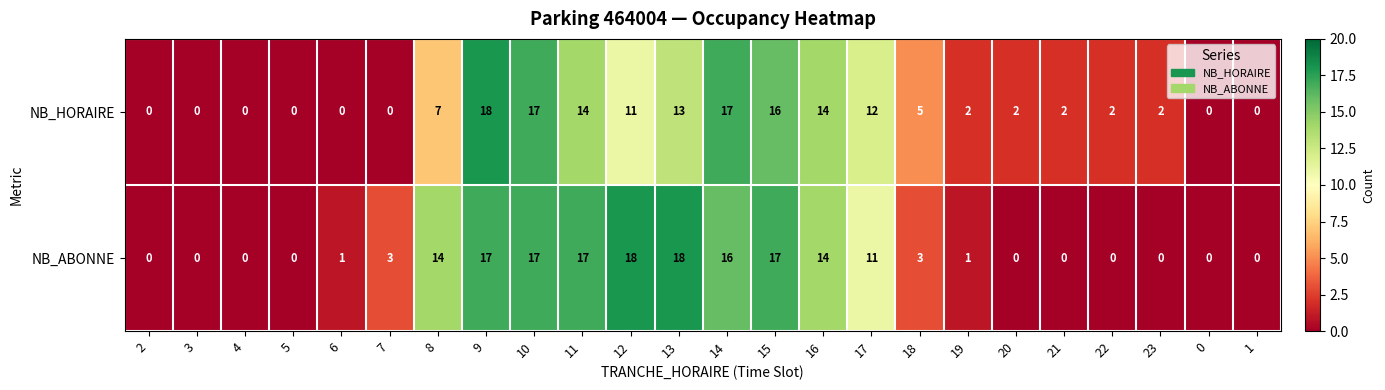

How many values in NB_ABONNE are above zero?

14